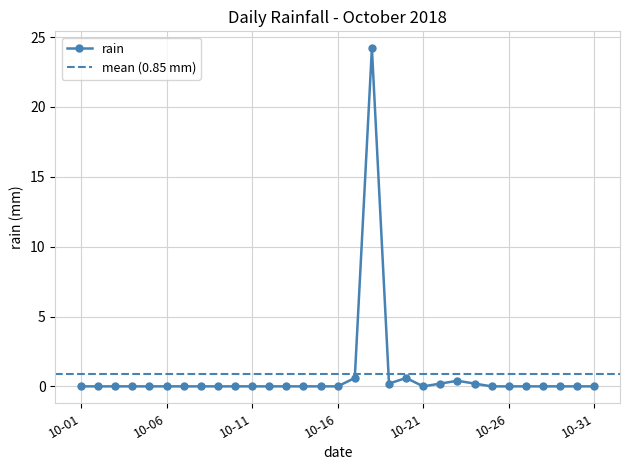

How many positive values are there?

7